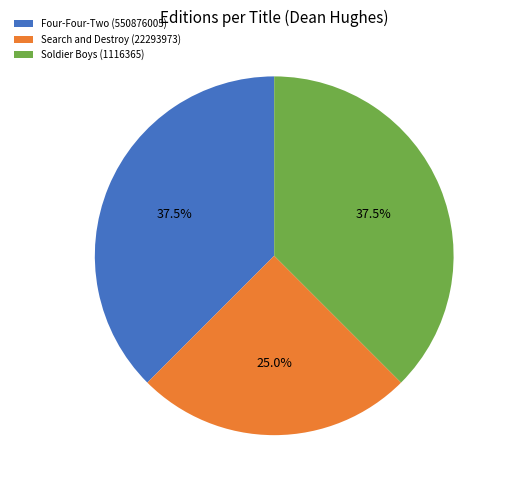

Count the number of slices in the pie.

3